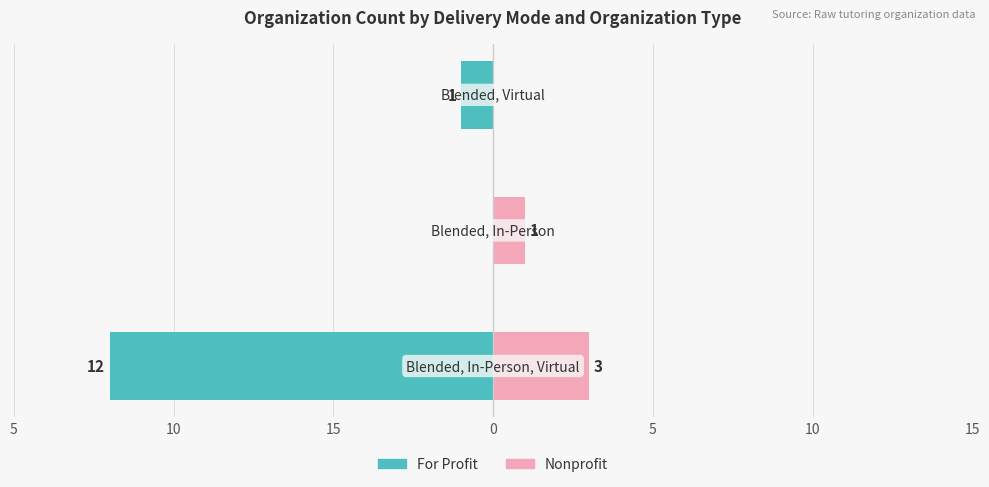

What is the total value across all series at 10?

1